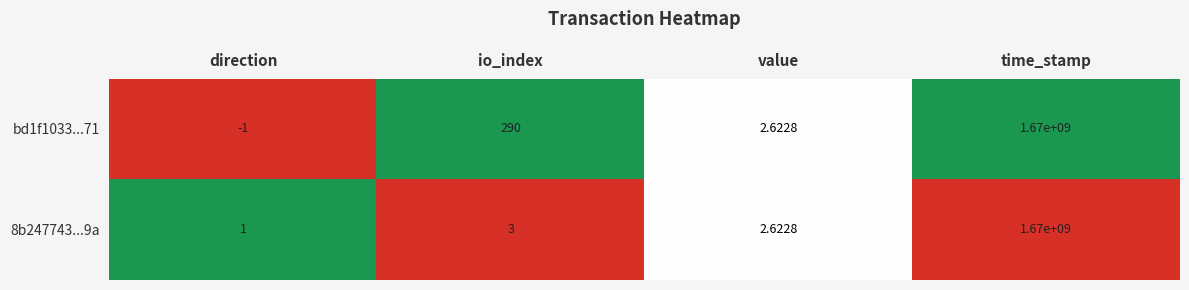

At which category is the sum across all series the highest?

time_stamp